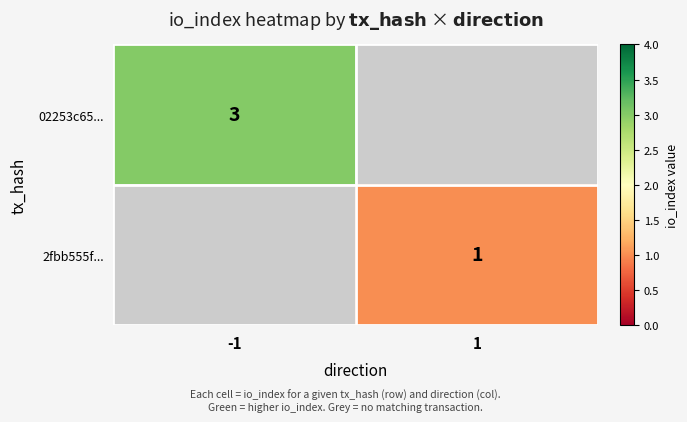

Is it true that 2fbb555f... equals 0 at 1?

False